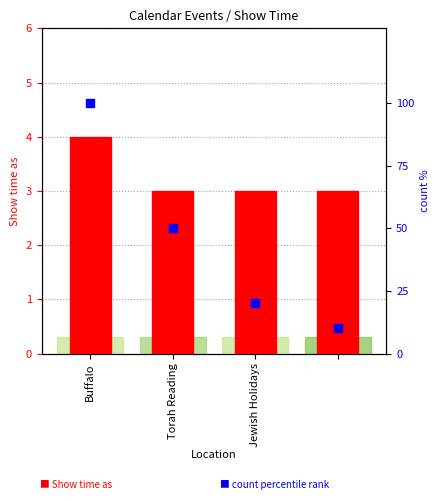

Which series contains the lowest Y value?

Show time as